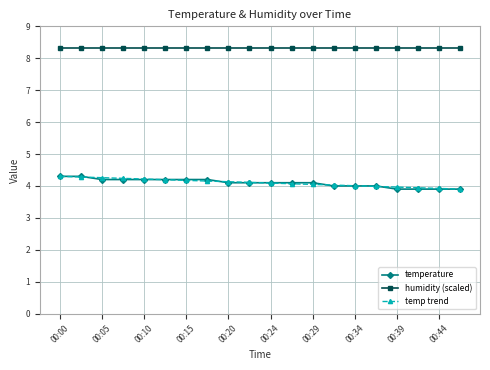

What is the maximum value for temperature?

4.3